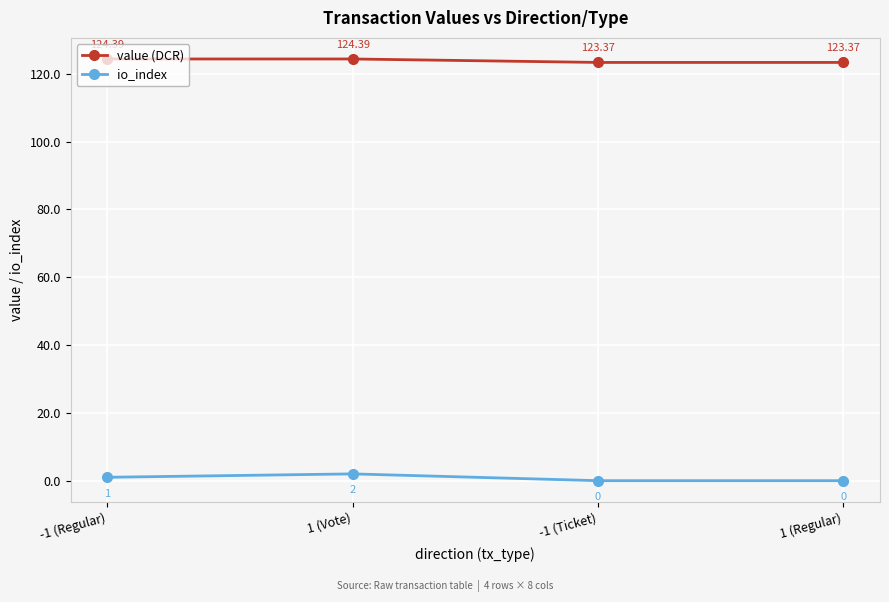

At how many categories does at least one series exceed 34?

4